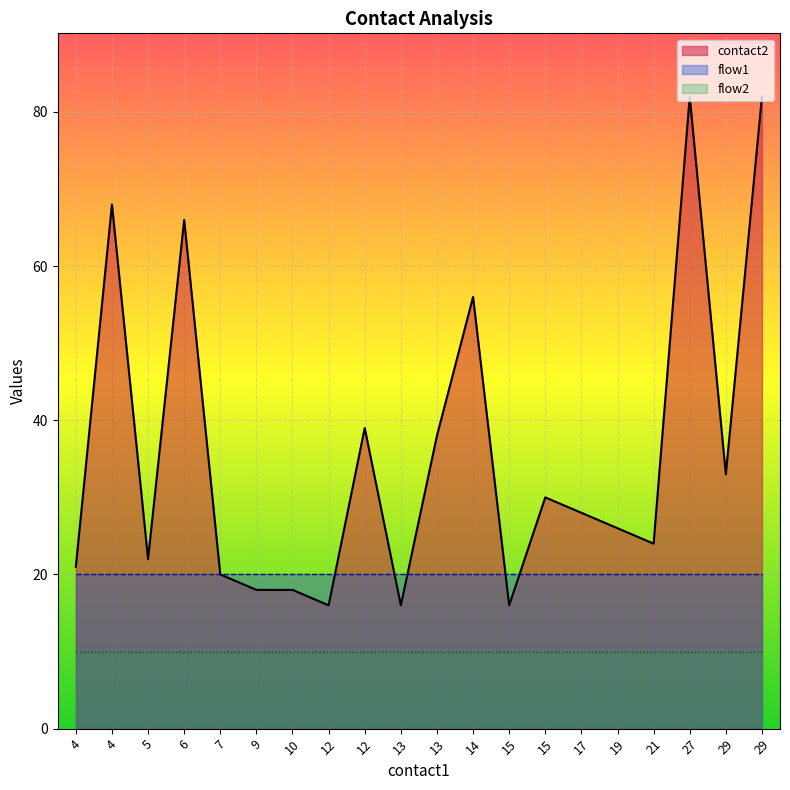

Does the chart display data point markers on the line(s)?

No